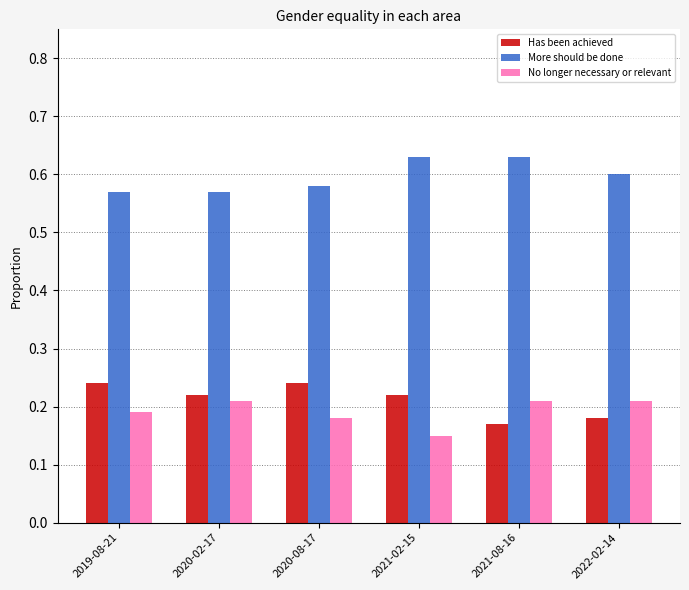

What is the total value across all series at 2021-08-16?

1.0